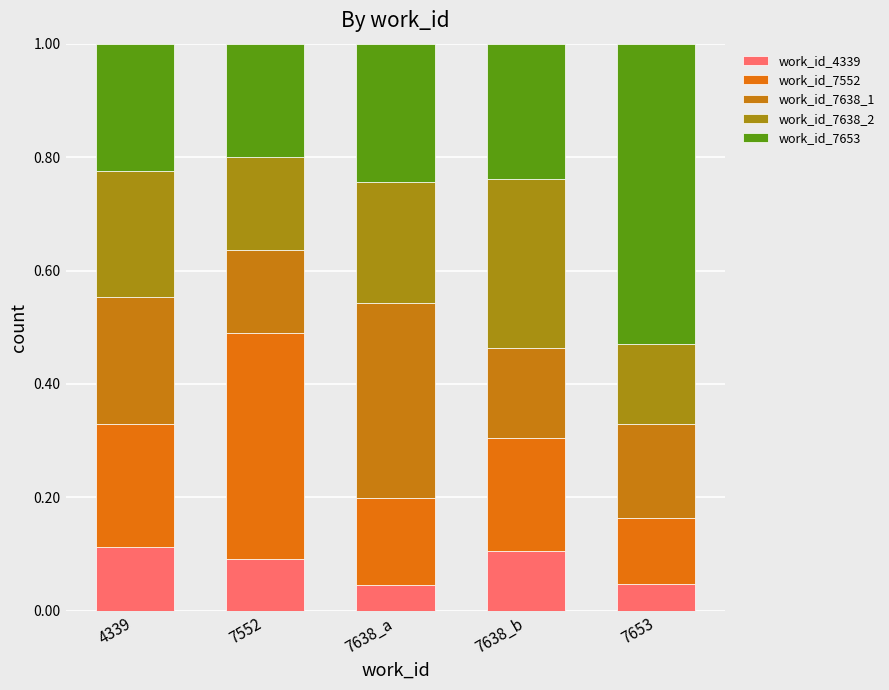

How many bars are there in total?

5